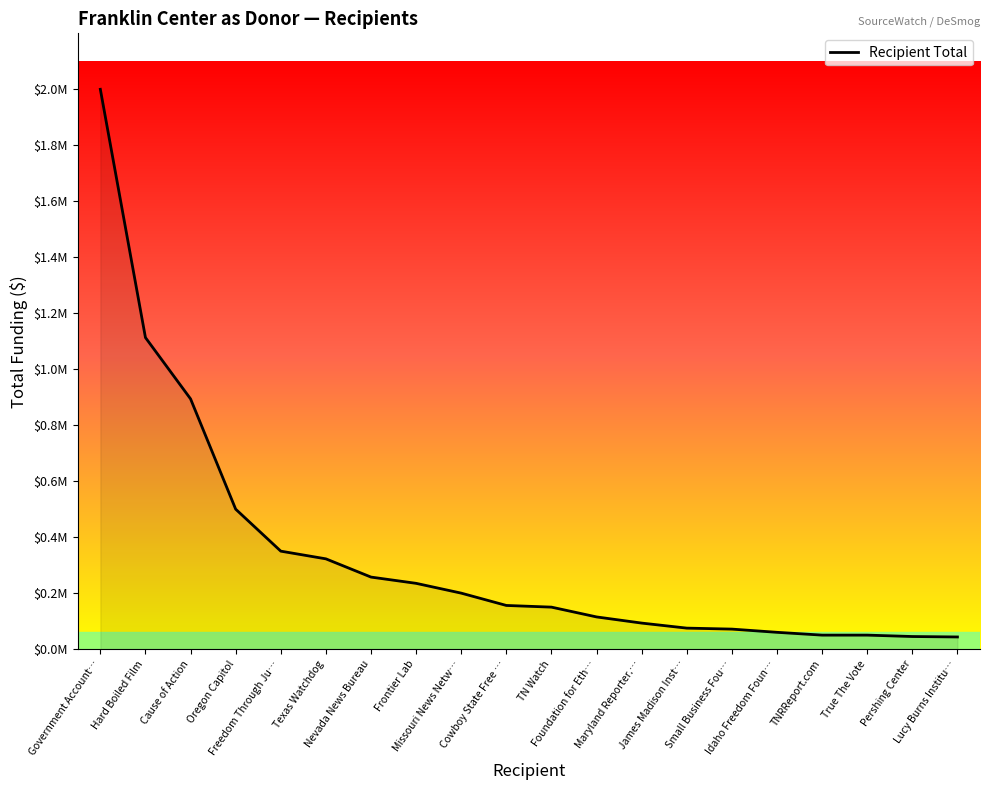

Read the value at Idaho Freedom Foun…, to the nearest 10.

60000